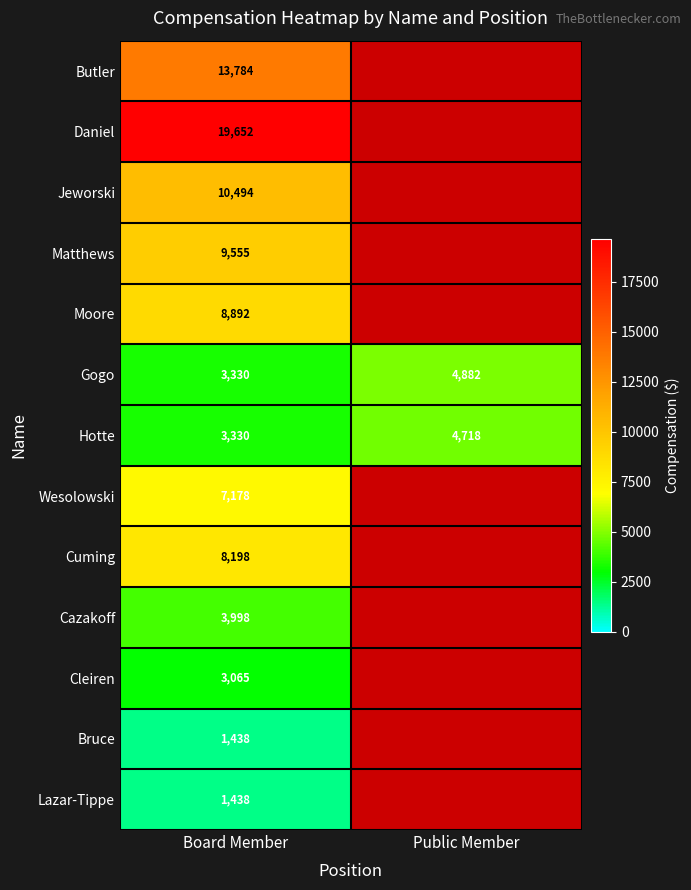

Is it true that Daniel equals 19652 at Board Member?

True